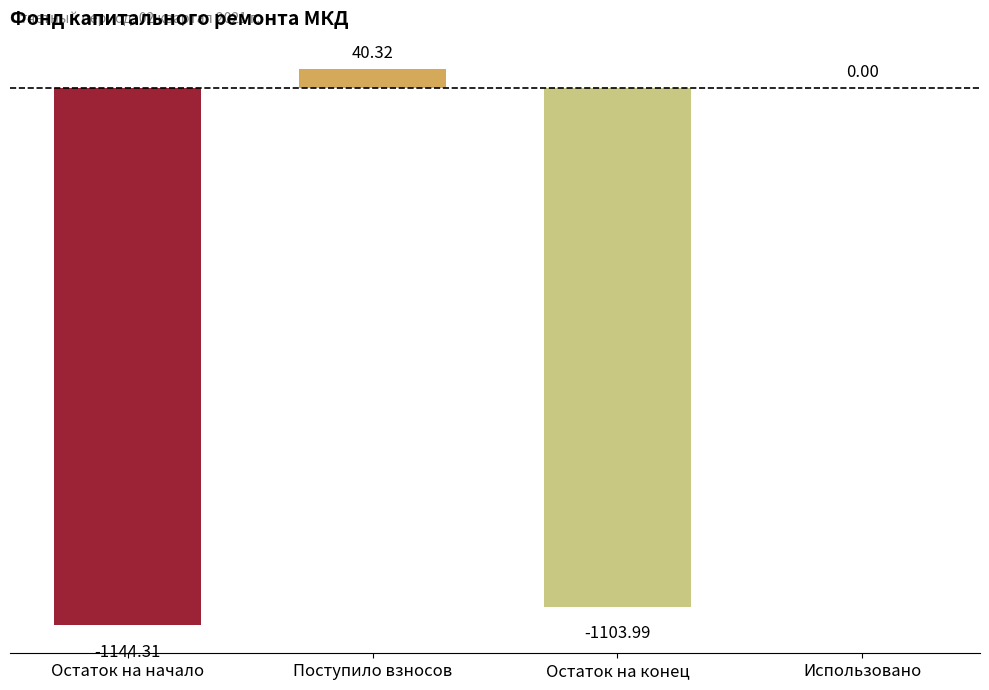

The value at Использовано is -386.5. True or false?

False